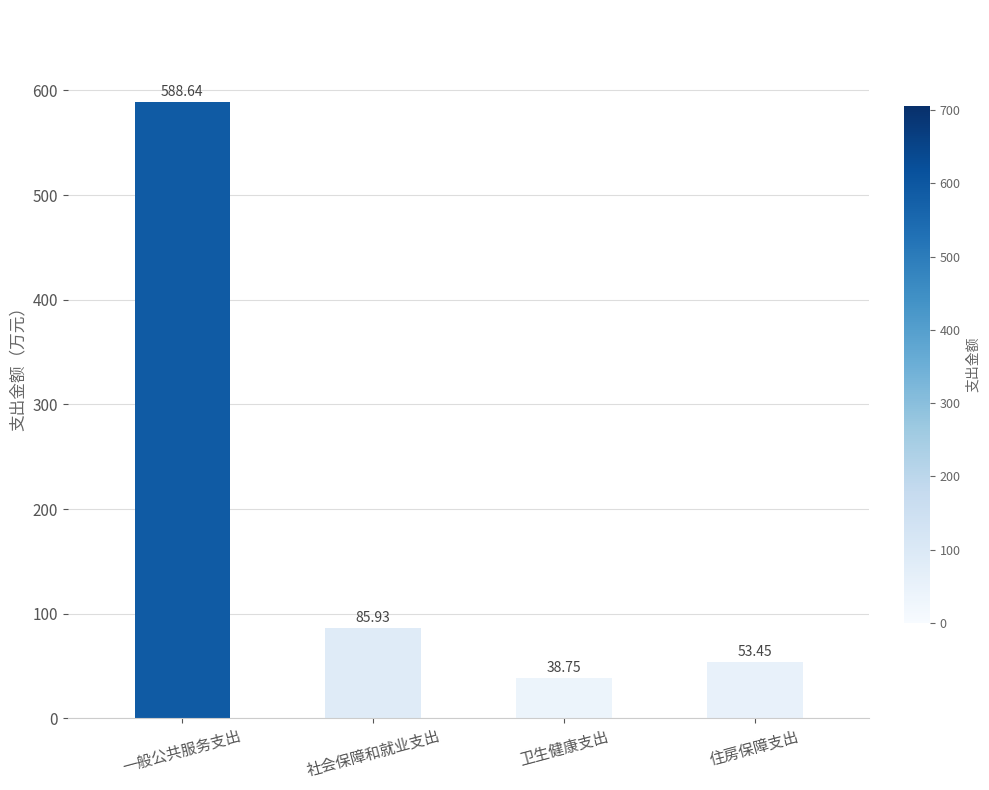

Are the bars horizontal?

No